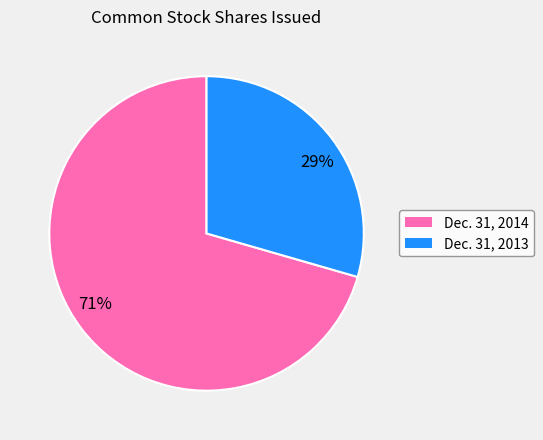

What is the ratio of the value at 29% to the value at 71%?

0.4